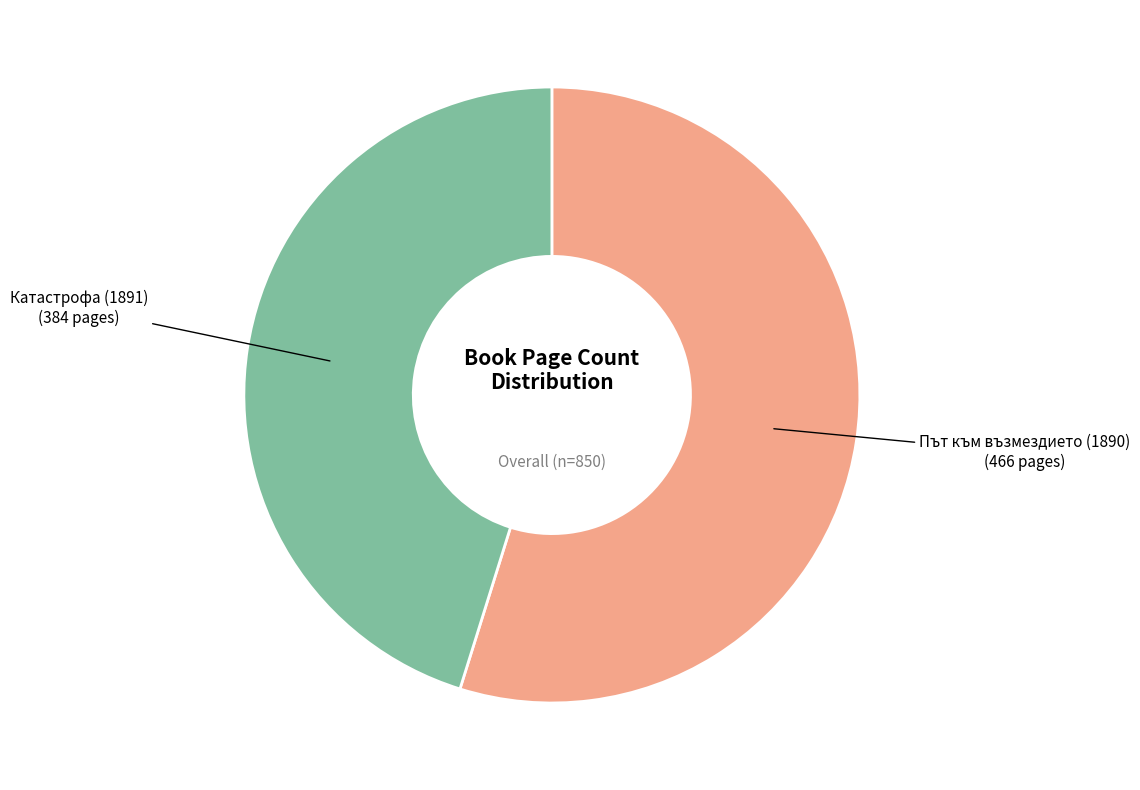

True or false: Катастрофа (1891) accounts for 45% of the total.

True